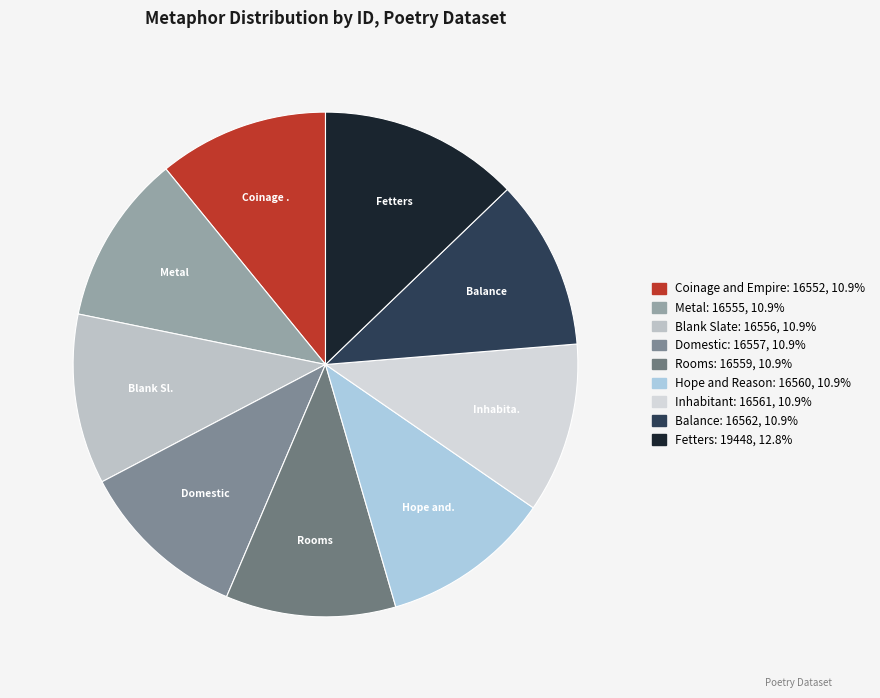

How many segments does this pie chart have?

9